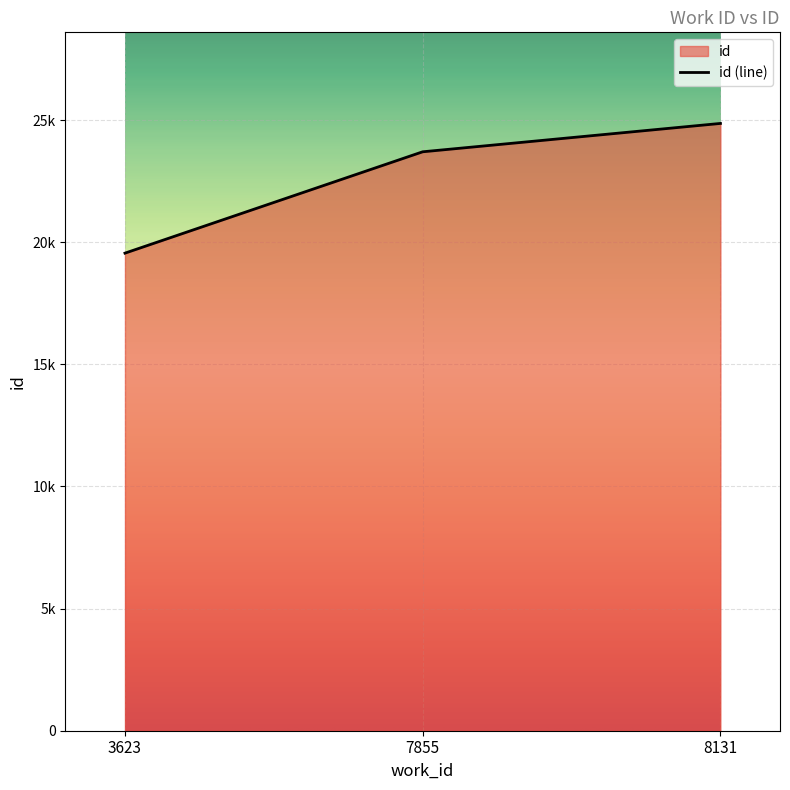

What is the difference between the second highest and minimum values?

4150